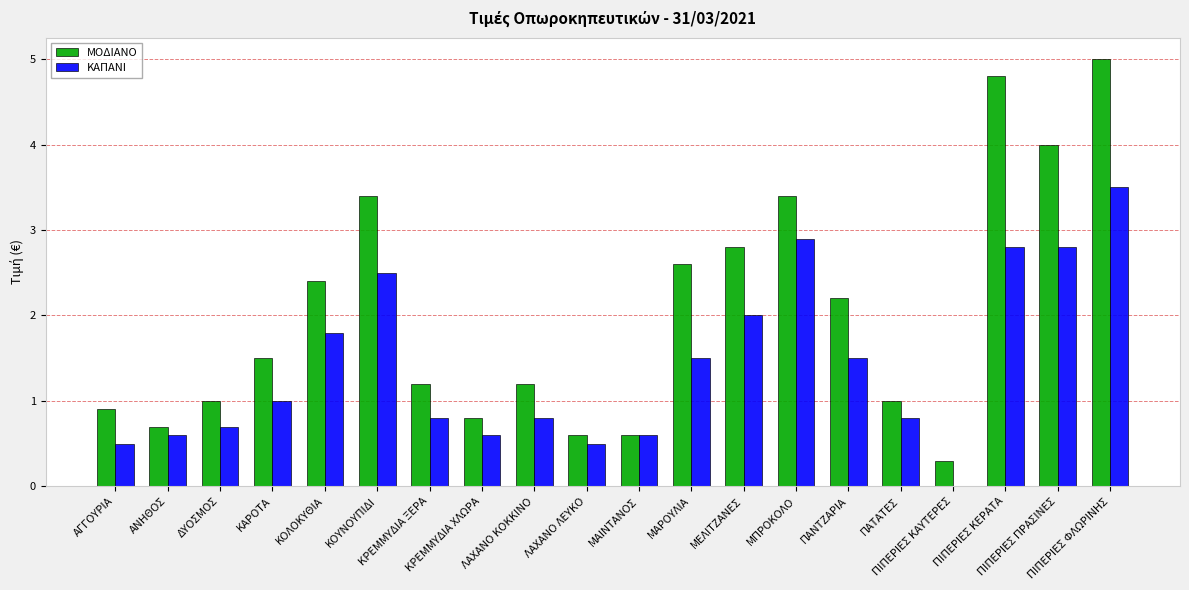

Reading left to right, transcribe all the data shown in this chart.

ΜΟΔΙΑΝΟ: 0.9	0.7	1.0	1.5	2.4	3.4	1.2	0.8	1.2	0.6	0.6	2.6	2.8	3.4	2.2	1.0	0.3	4.8	4.0	5.0
ΚΑΠΑΝΙ: 0.5	0.6	0.7	1.0	1.8	2.5	0.8	0.6	0.8	0.5	0.6	1.5	2.0	2.9	1.5	0.8	0.0	2.8	2.8	3.5